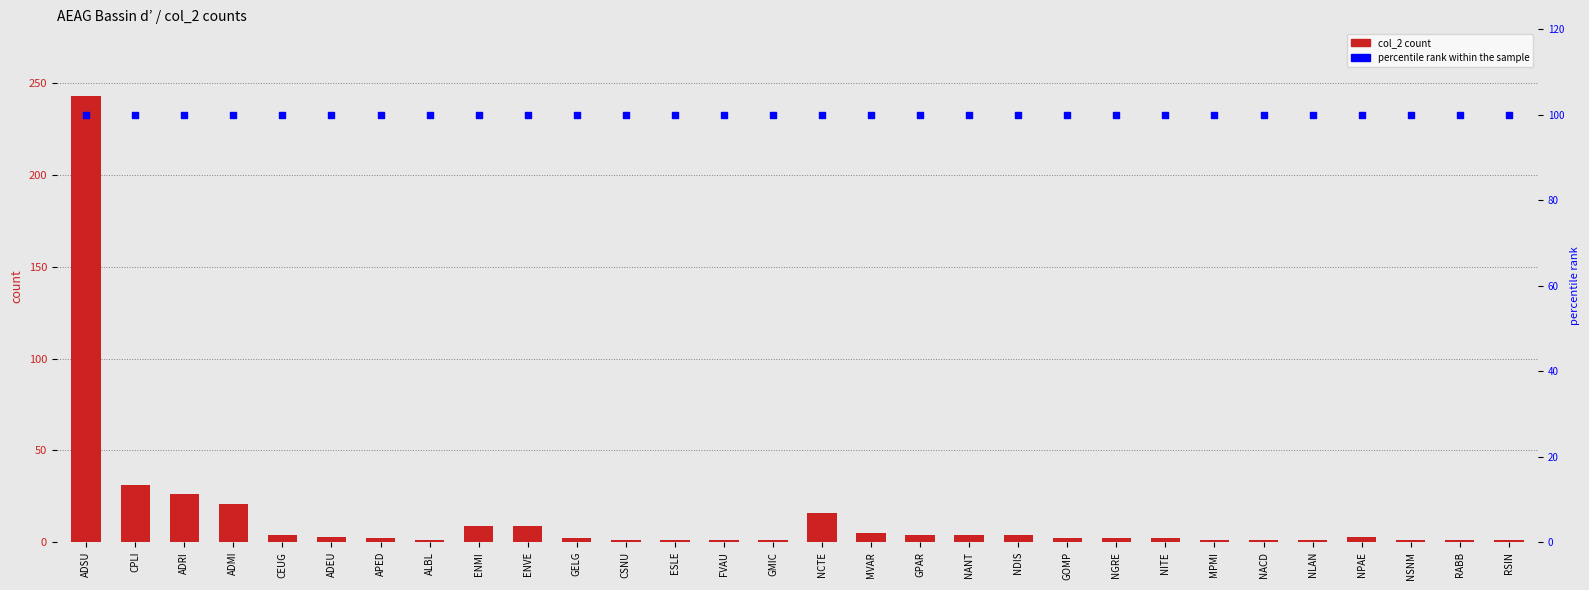

Which series contains the highest Y value?

col_2 count